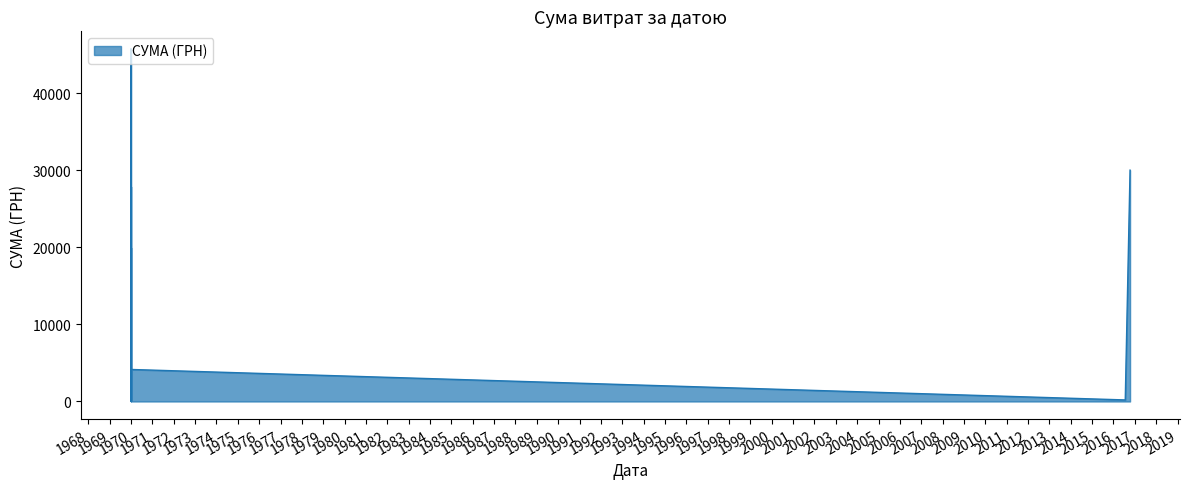

How many points are lower than both their immediate neighbors (excluding endpoints)?

12